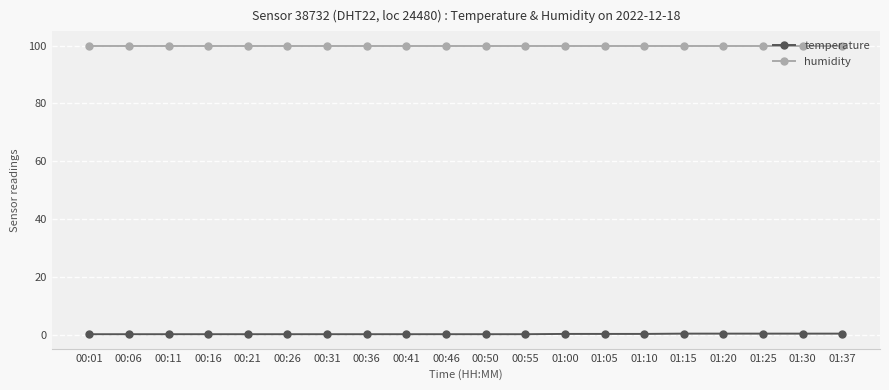

Does the chart display data point markers on the line(s)?

Yes